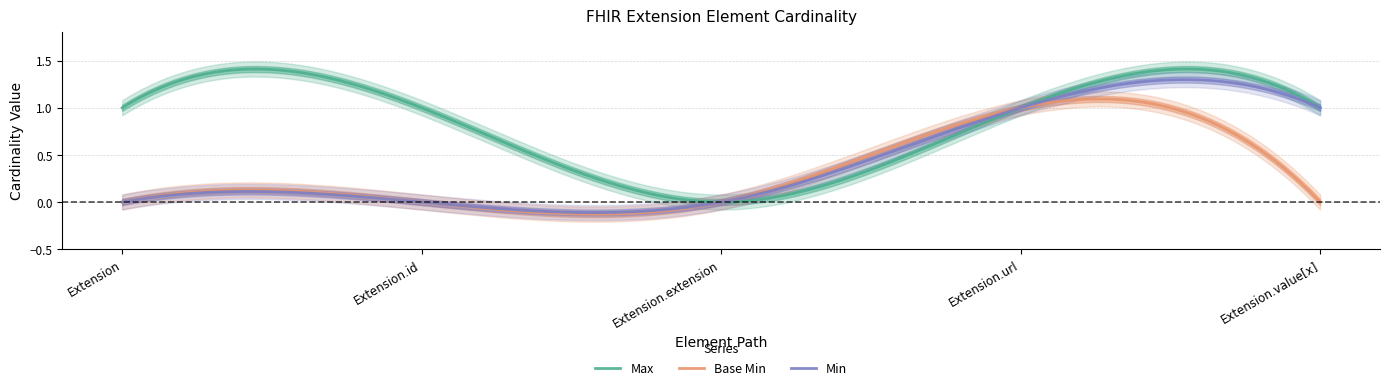

Count the number of categories in the chart.

5